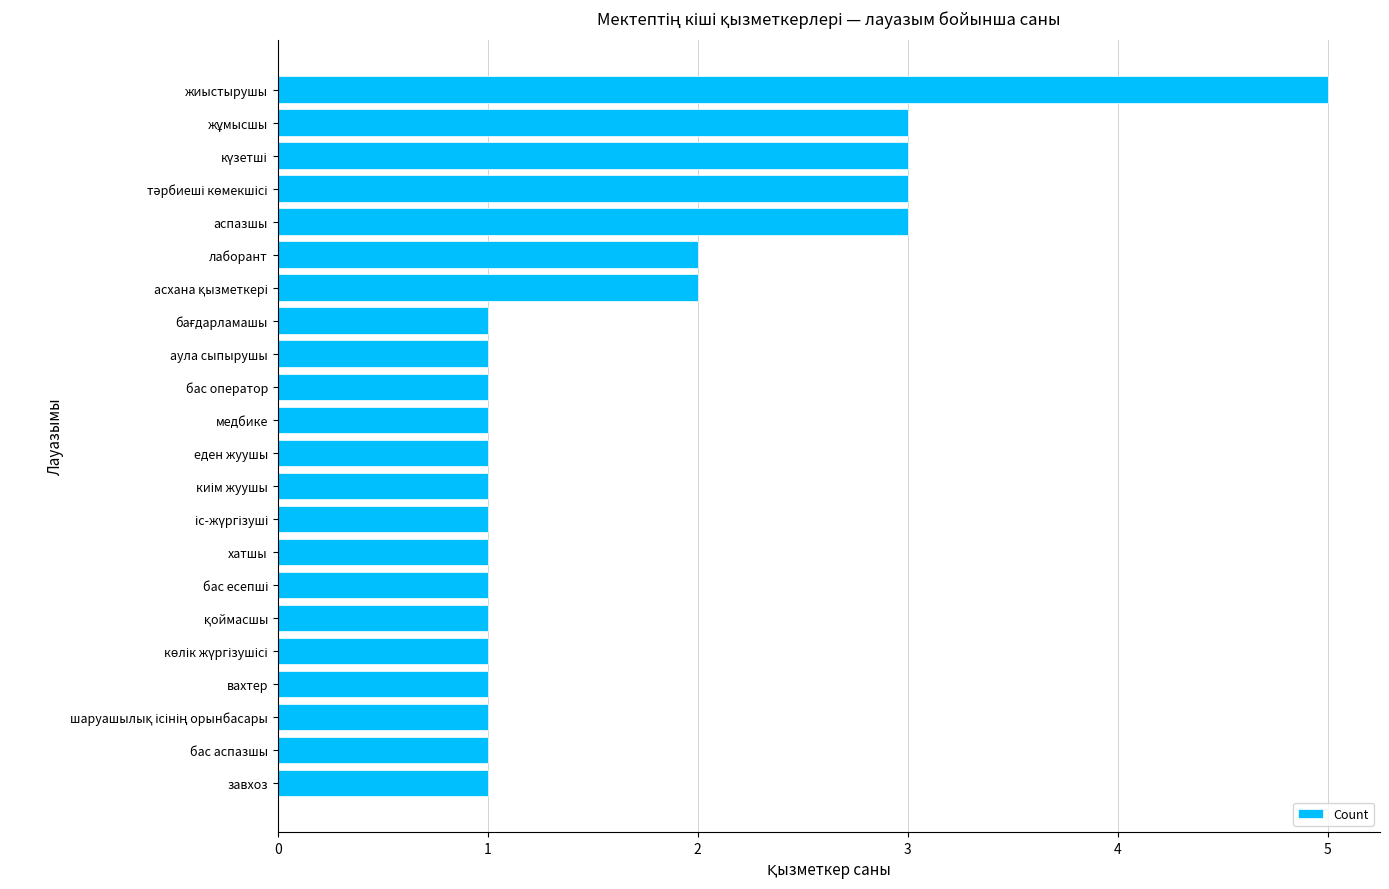

Is it true that the value at завхоз is 1?

True